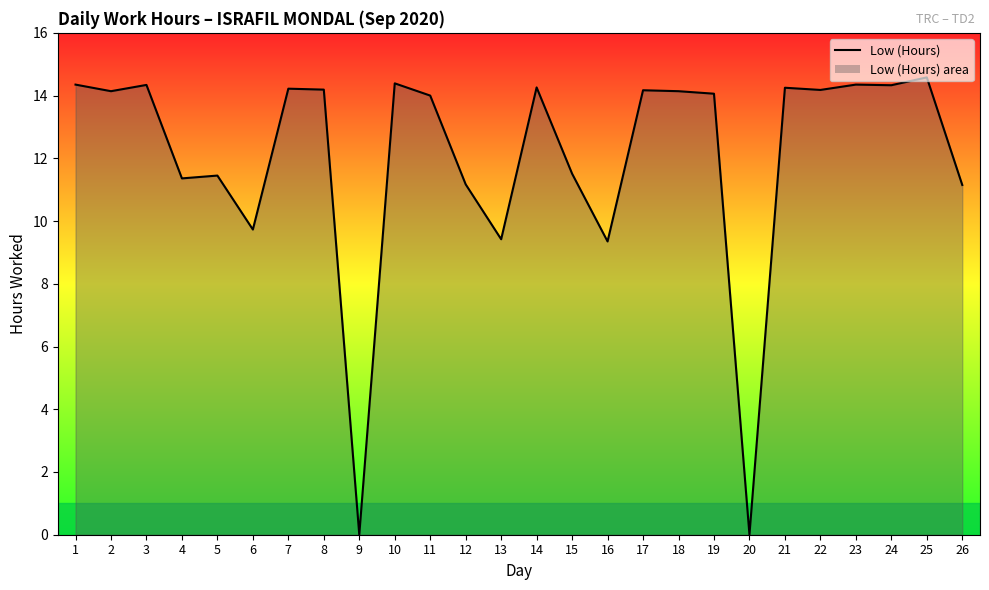

The value at 14 is 14.3. True or false?

True